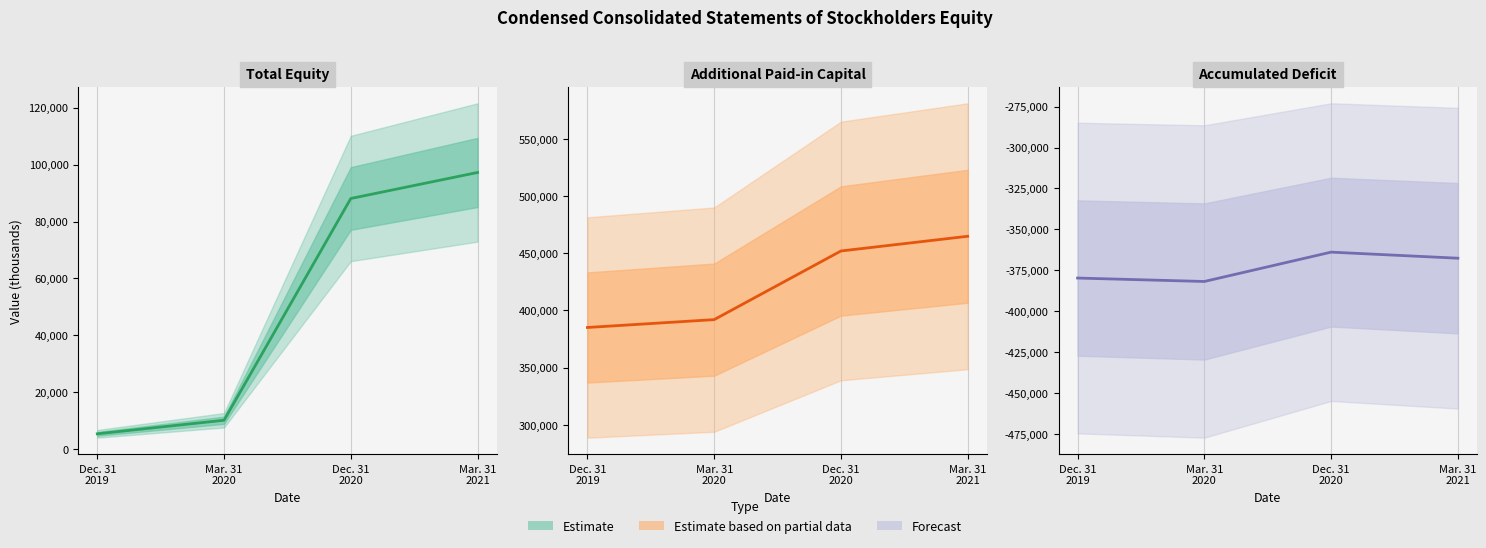

True or false: Additional Paid-in Capital and Total intersect in this chart.

False